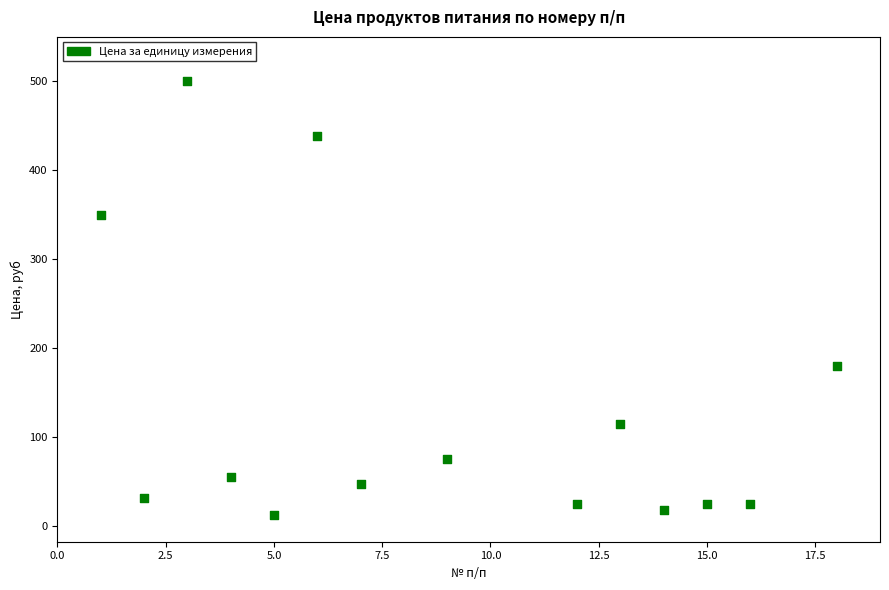

What Y value in the scatter plot is closest to 256?

180.0